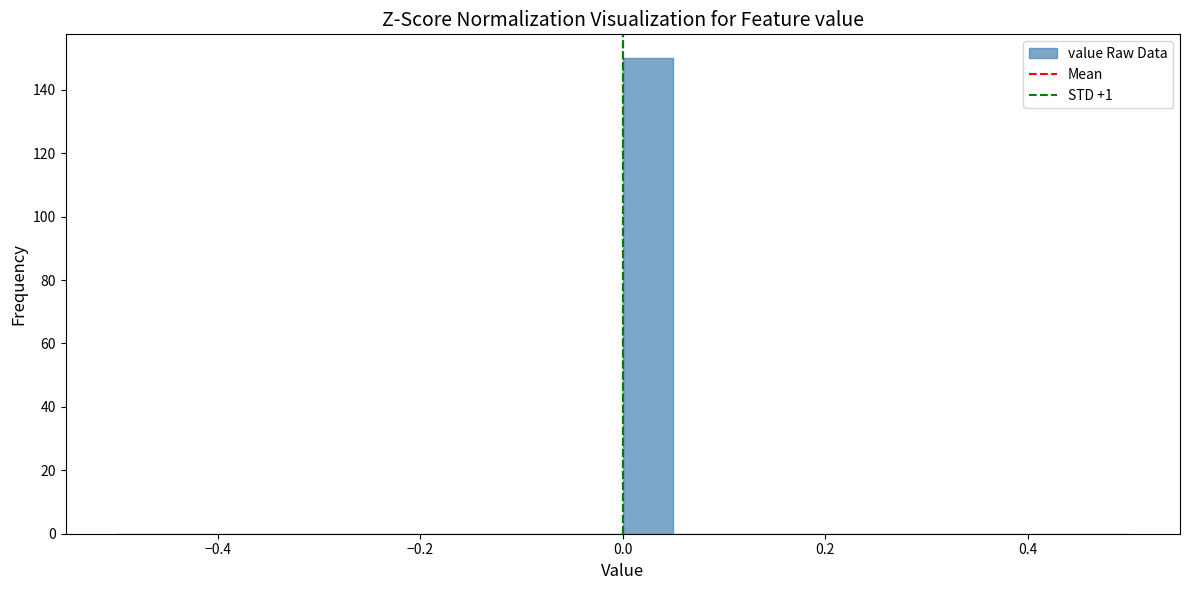

Around what value on the x-axis is the tallest bar? Give the approximate position of its centre, as read against the axis.

0.02